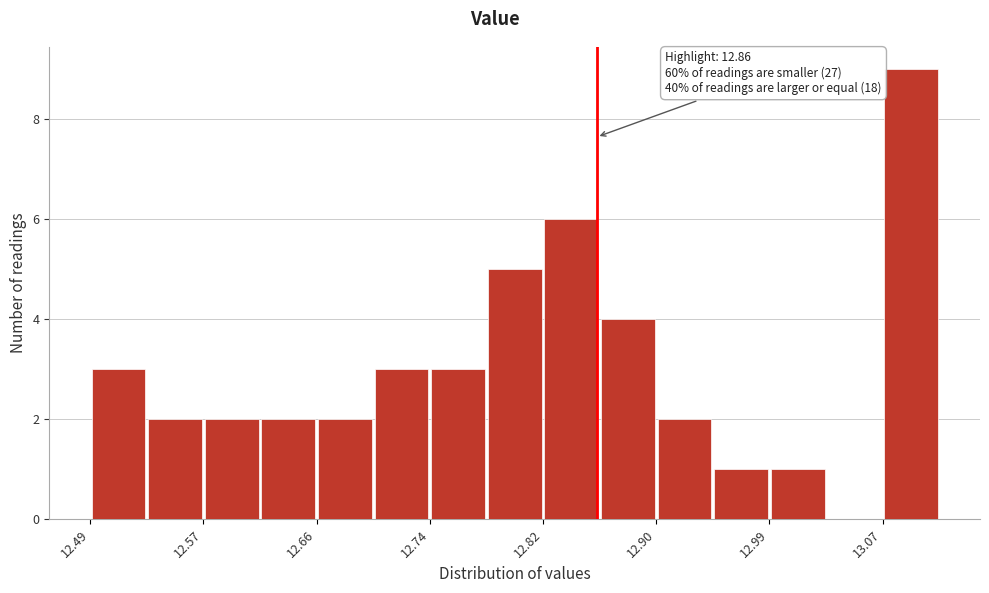

Over which range of the x-axis is the bar tallest?

13.07 to 13.11